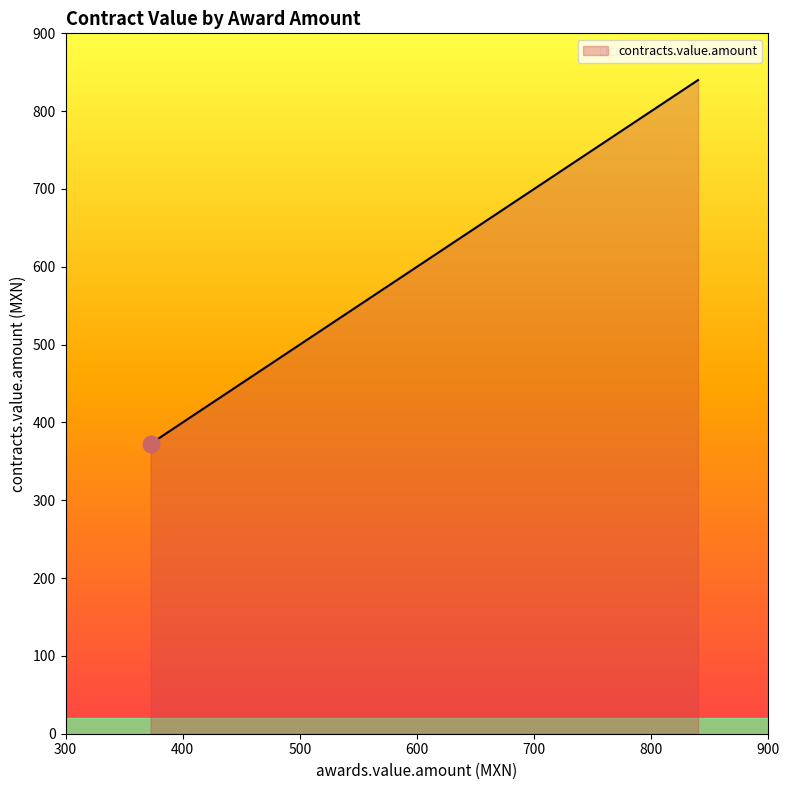

The chart shows a value of 901.4 at 555. True or false?

False